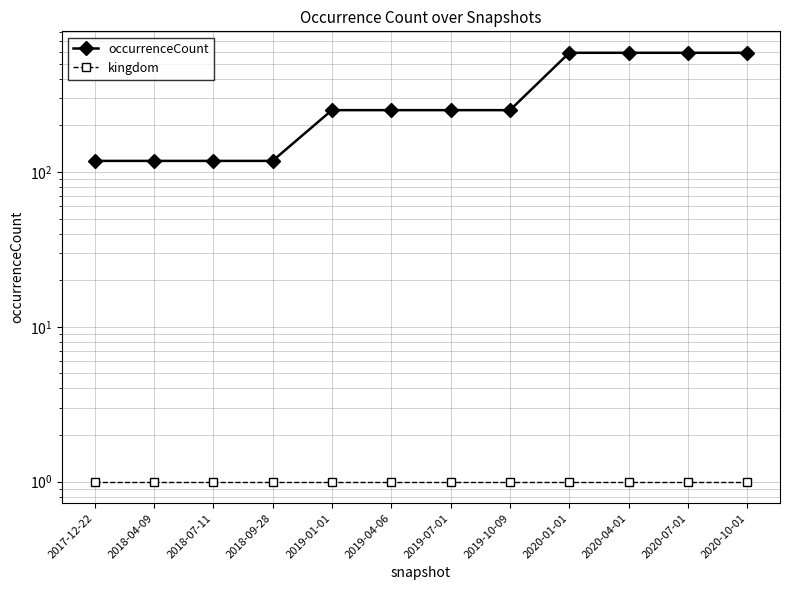

List the labels in order of kingdom value, largest first.

2017-12-22, 2018-04-09, 2018-07-11, 2018-09-28, 2019-01-01, 2019-04-06, 2019-07-01, 2019-10-09, 2020-01-01, 2020-04-01, 2020-07-01, 2020-10-01